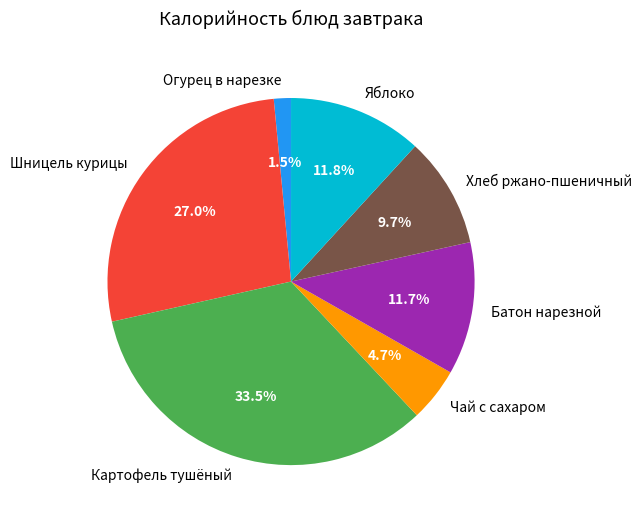

What percentage is NOT represented by Чай с сахаром?

95.3%